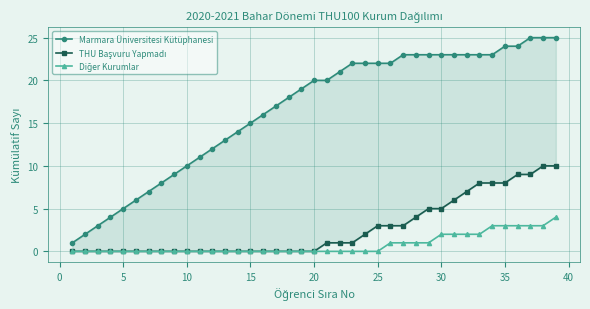

What is the difference between the second highest and second lowest values in the THU Başvuru Yapmadı series?

10